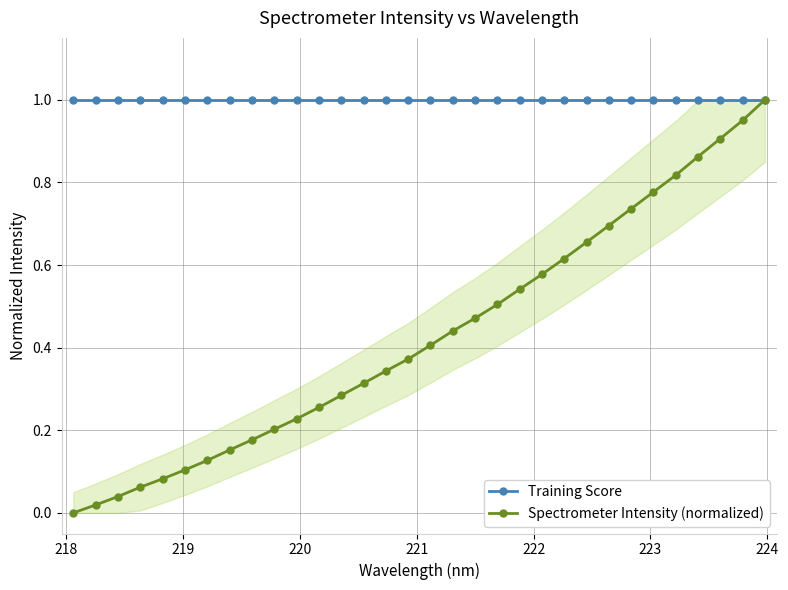

Does the chart display data point markers on the line(s)?

Yes